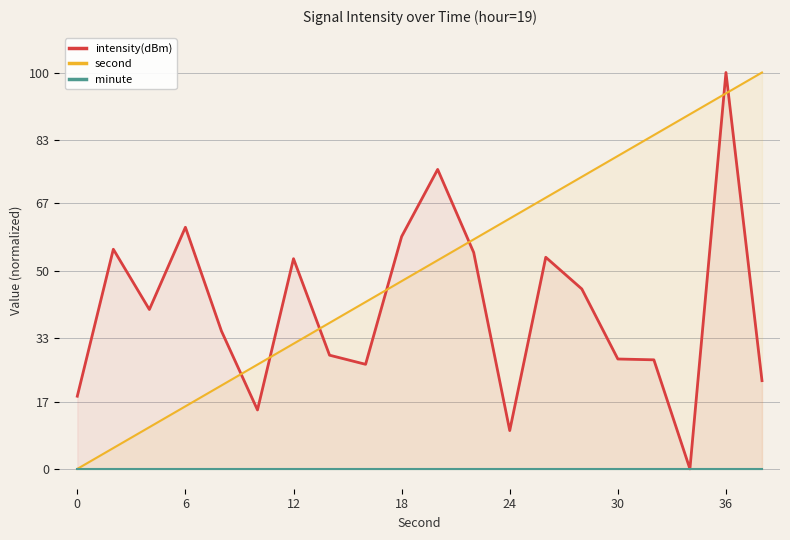

Rank the series at 8 from highest to lowest value.

second, intensity(dBm), minute